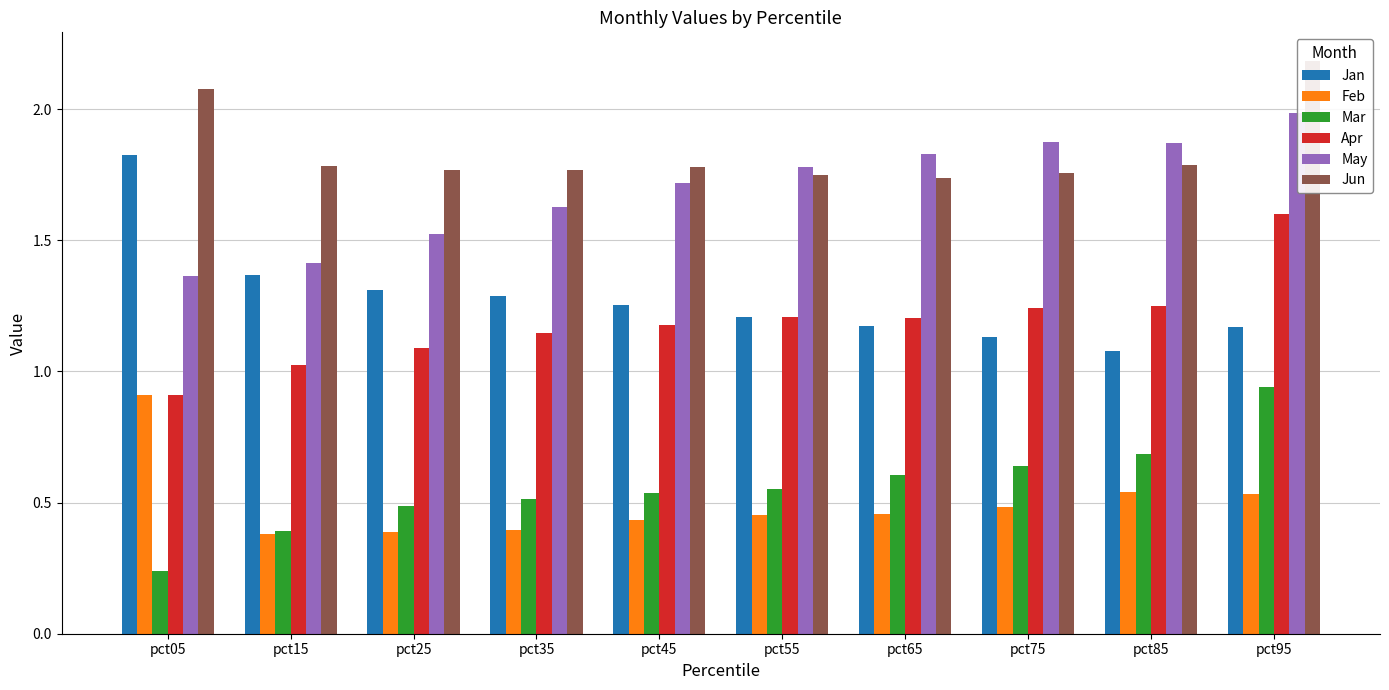

What is the lowest value of the Mar series?

0.2